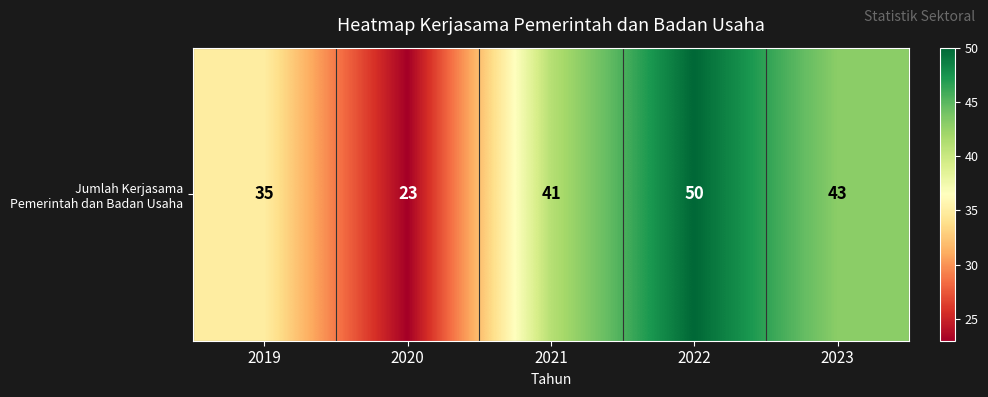

Approximately how many times larger is the value at 2022 compared to 2021?

1.2